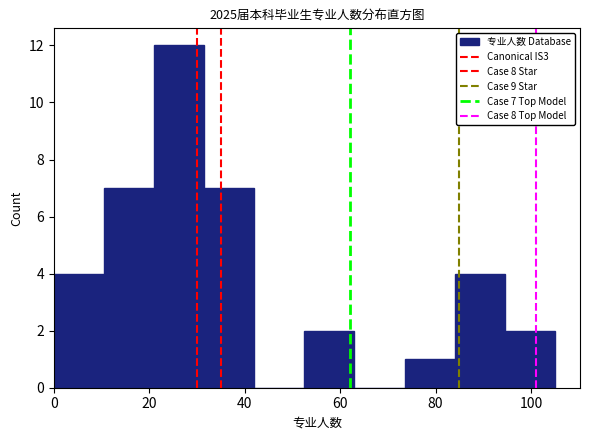

Which range on the x-axis has the tallest bar?

21.0 to 31.5